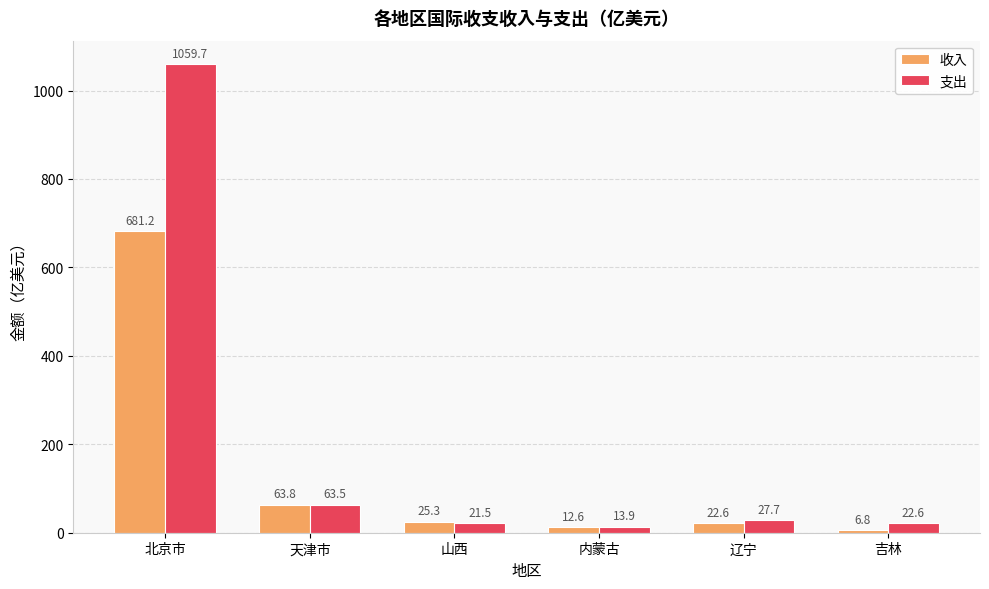

How many bars are there in total?

12